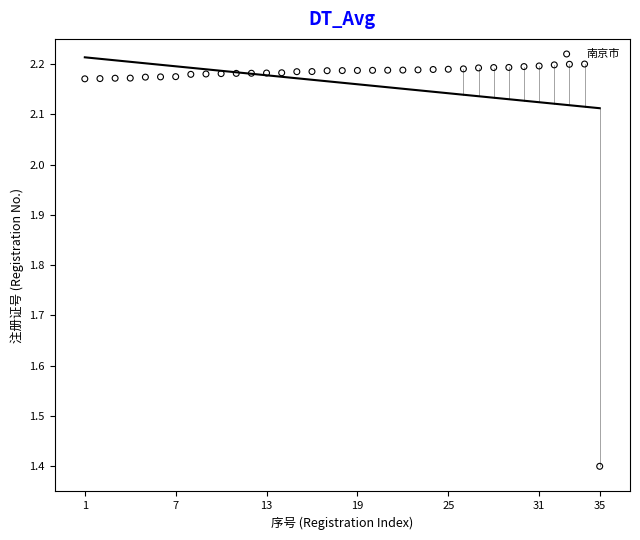

What Y value in the scatter plot is closest to 1?

1.4